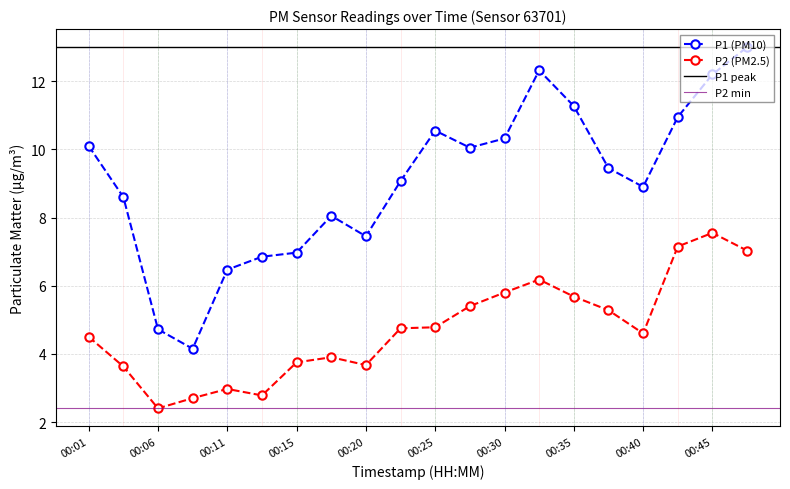

Does the chart have visible grid lines?

Yes